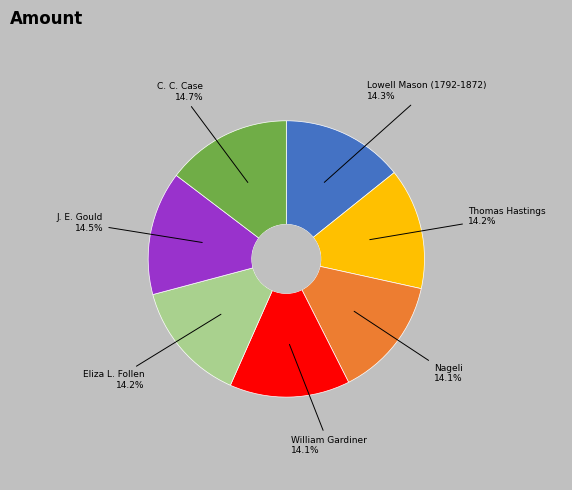

Does any single category account for the majority?

No